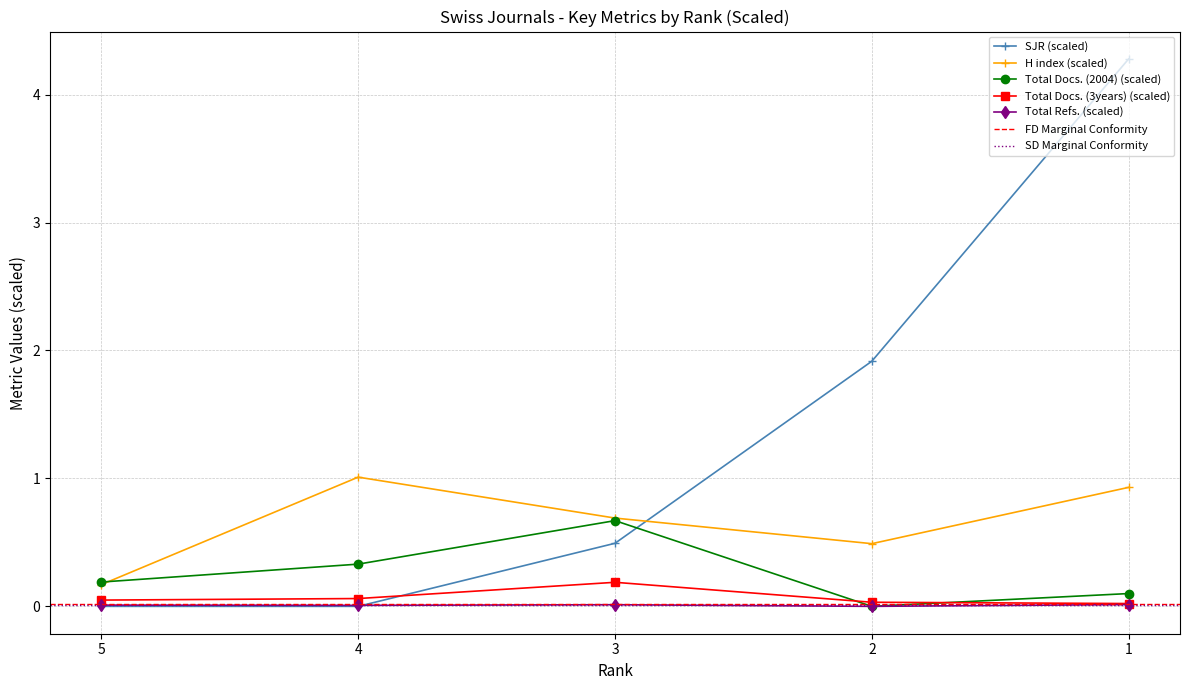

How many interior local valleys does the Total Refs. series have?

2